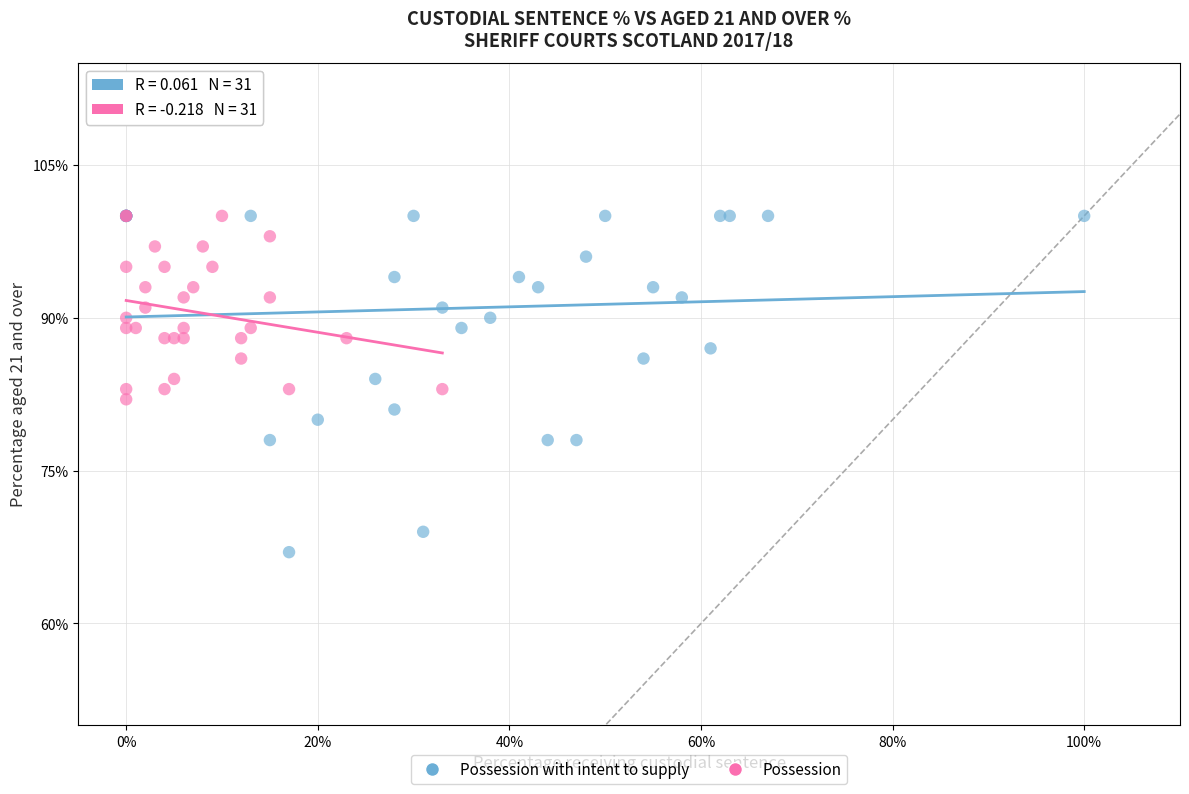

What are all the series names shown in the legend?

Possession with intent to supply, Possession